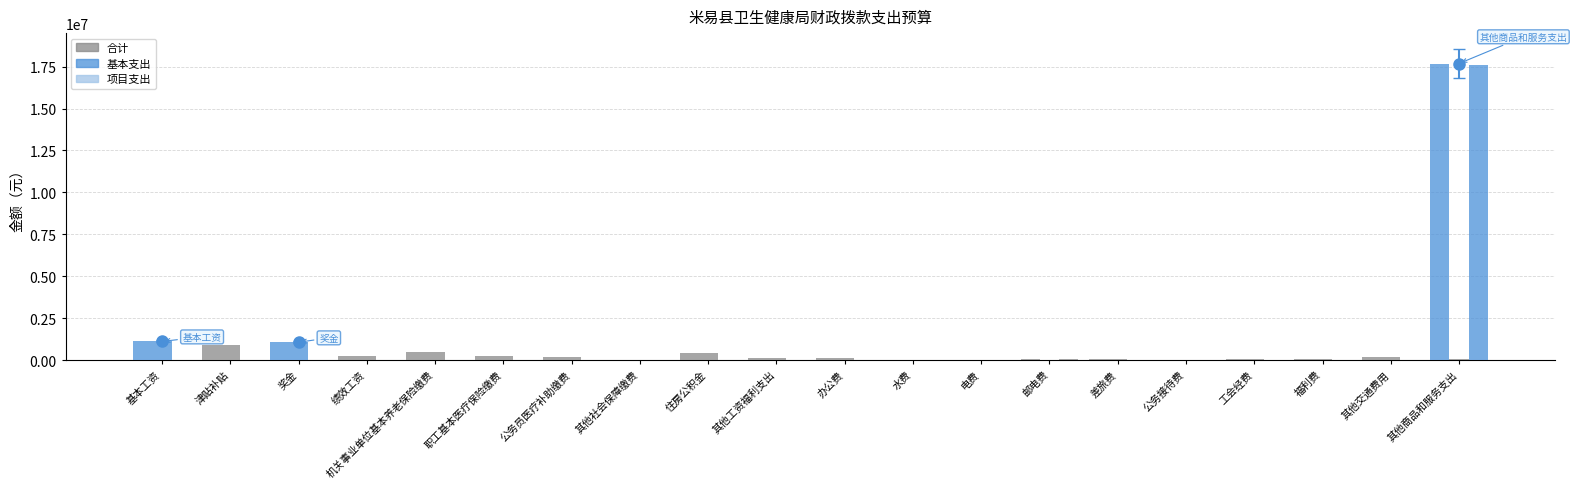

Reading left to right, transcribe all the data shown in this chart.

合计: 1110480.0	887544.0	1058367.8	233796.0	481226.9	253511.0	162288.5	9517.8	399744.0	124800.0	123000.0	1000.0	15000.0	78600.0	50000.0	19800.0	39326.2	54432.0	209400.0	17683565.0
基本支出: 1110480.0	887544.0	1058367.8	233796.0	481226.9	253511.0	162288.5	9517.8	399744.0	124800.0	123000.0	1000.0	15000.0	30000.0	50000.0	19800.0	39326.2	54432.0	209400.0	59765.0
项目支出: 0.0	0.0	0.0	0.0	0.0	0.0	0.0	0.0	0.0	0.0	0.0	0.0	0.0	48600.0	0.0	0.0	0.0	0.0	0.0	17623800.0